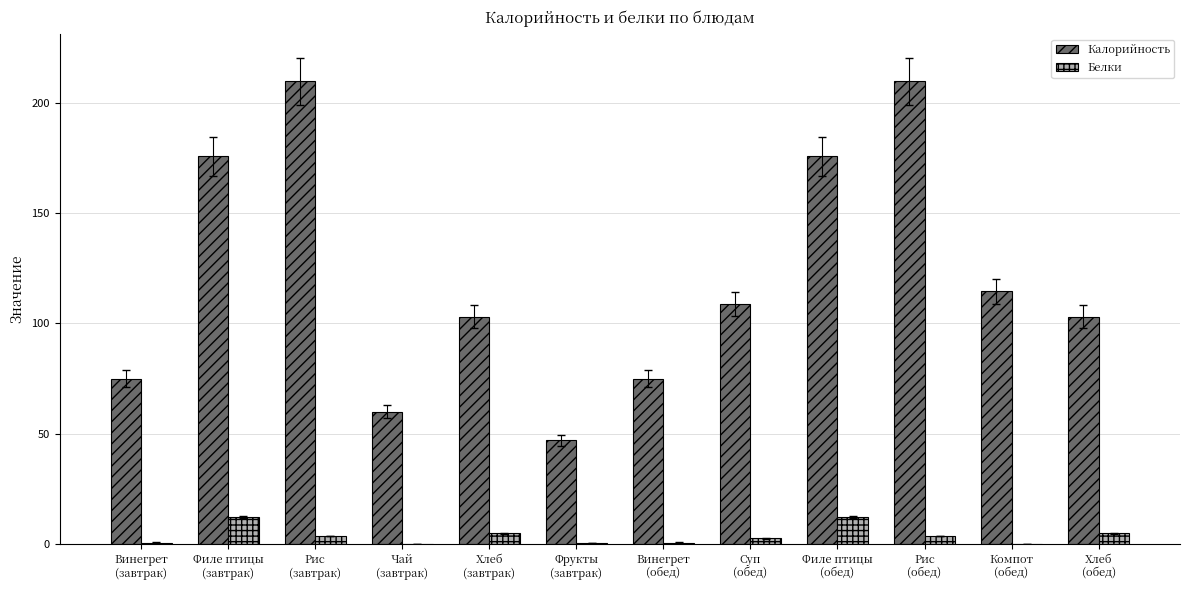

What is the sum of all Белки values?

45.8